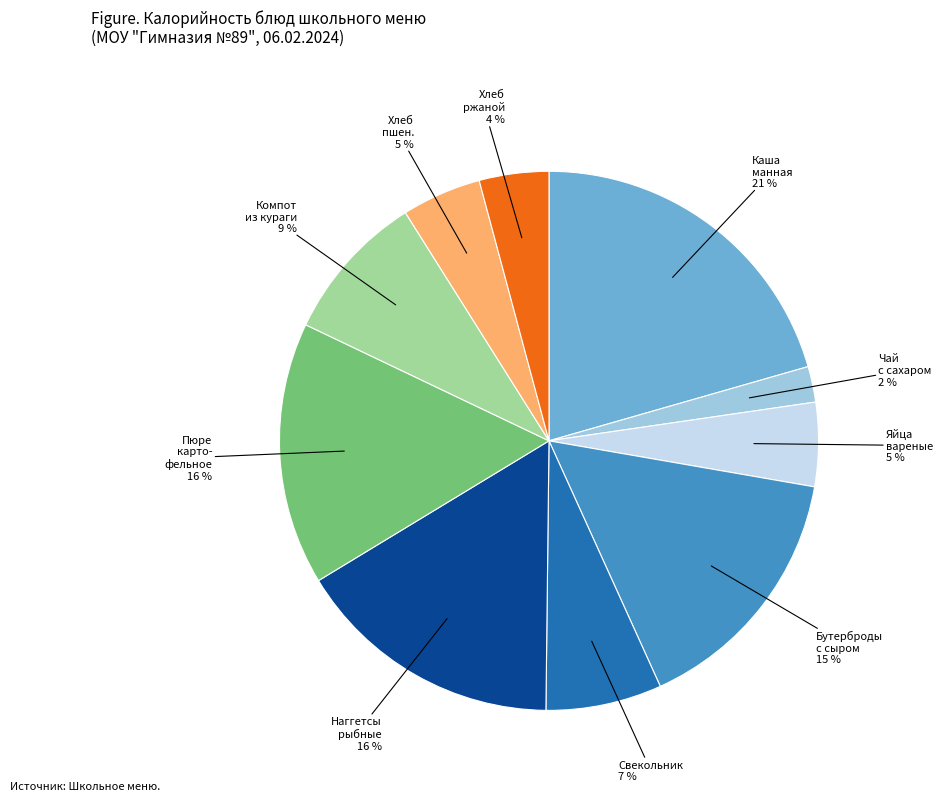

To the nearest percent, what is the average slice percentage?

10%